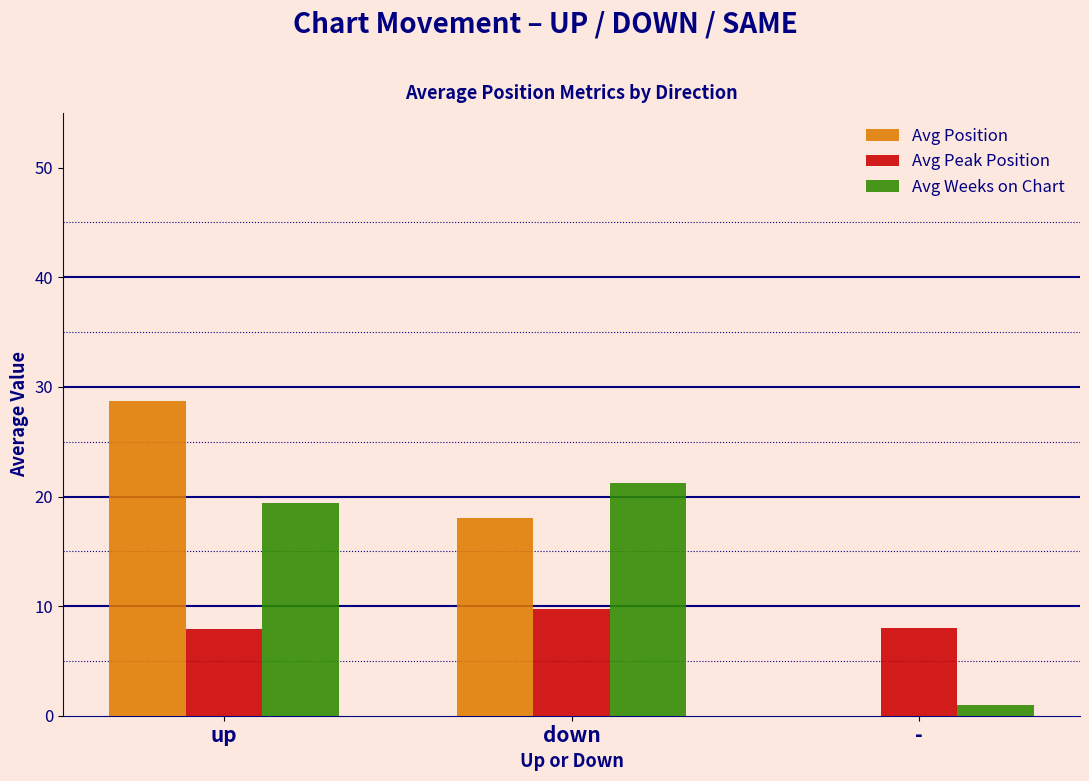

What is the highest value of the Avg Position series?

28.7